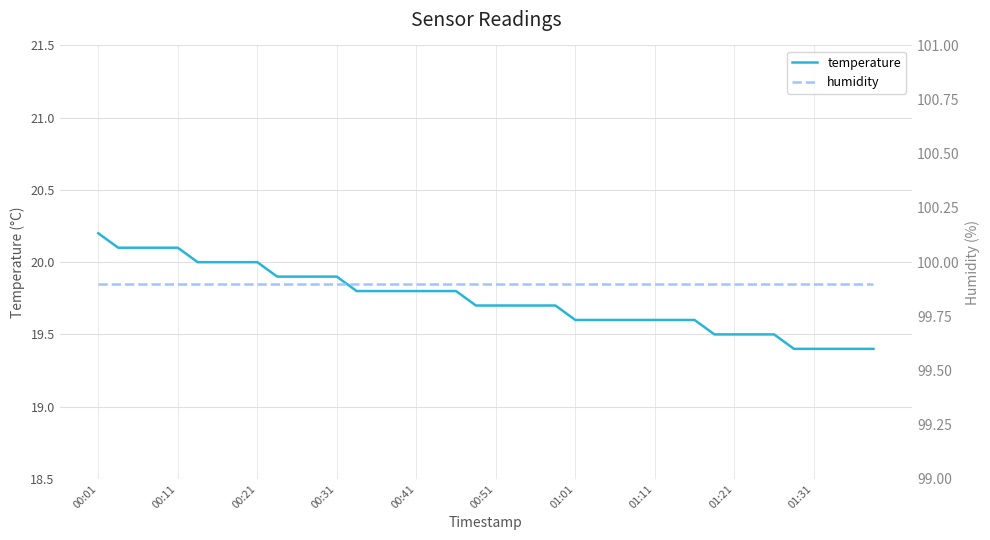

Reading left to right, extract all data points from this chart.

temperature: 20.2	20.1	20.1	20.1	20.1	20.0	20.0	20.0	20.0	19.9	19.9	19.9	19.9	19.8	19.8	19.8	19.8	19.8	19.8	19.7	19.7	19.7	19.7	19.7	19.6	19.6	19.6	19.6	19.6	19.6	19.6	19.5	19.5	19.5	19.5	19.4	19.4	19.4	19.4	19.4
humidity: 99.9	99.9	99.9	99.9	99.9	99.9	99.9	99.9	99.9	99.9	99.9	99.9	99.9	99.9	99.9	99.9	99.9	99.9	99.9	99.9	99.9	99.9	99.9	99.9	99.9	99.9	99.9	99.9	99.9	99.9	99.9	99.9	99.9	99.9	99.9	99.9	99.9	99.9	99.9	99.9